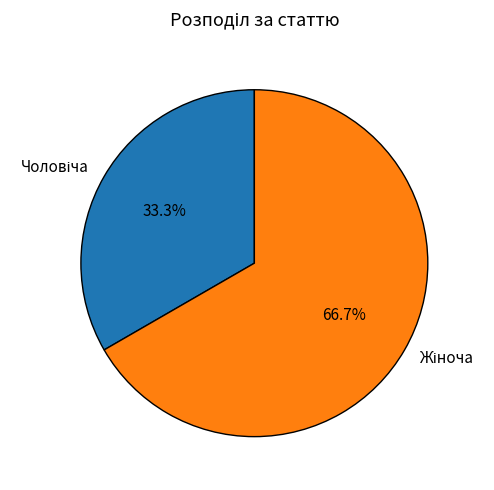

How many segments does this pie chart have?

2